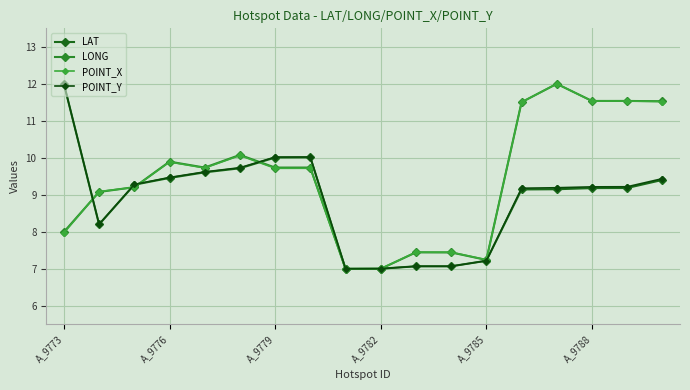

What is the lowest value of the LONG series?

7.0